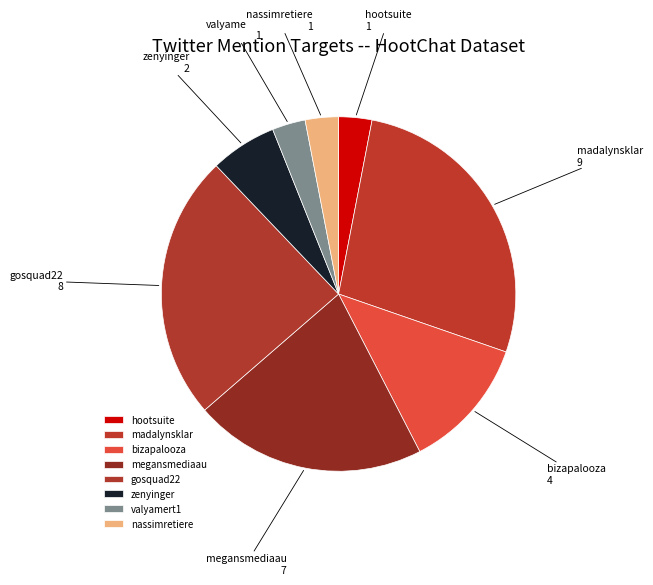

Between valyamert1 and zenyinger, which is larger?

zenyinger